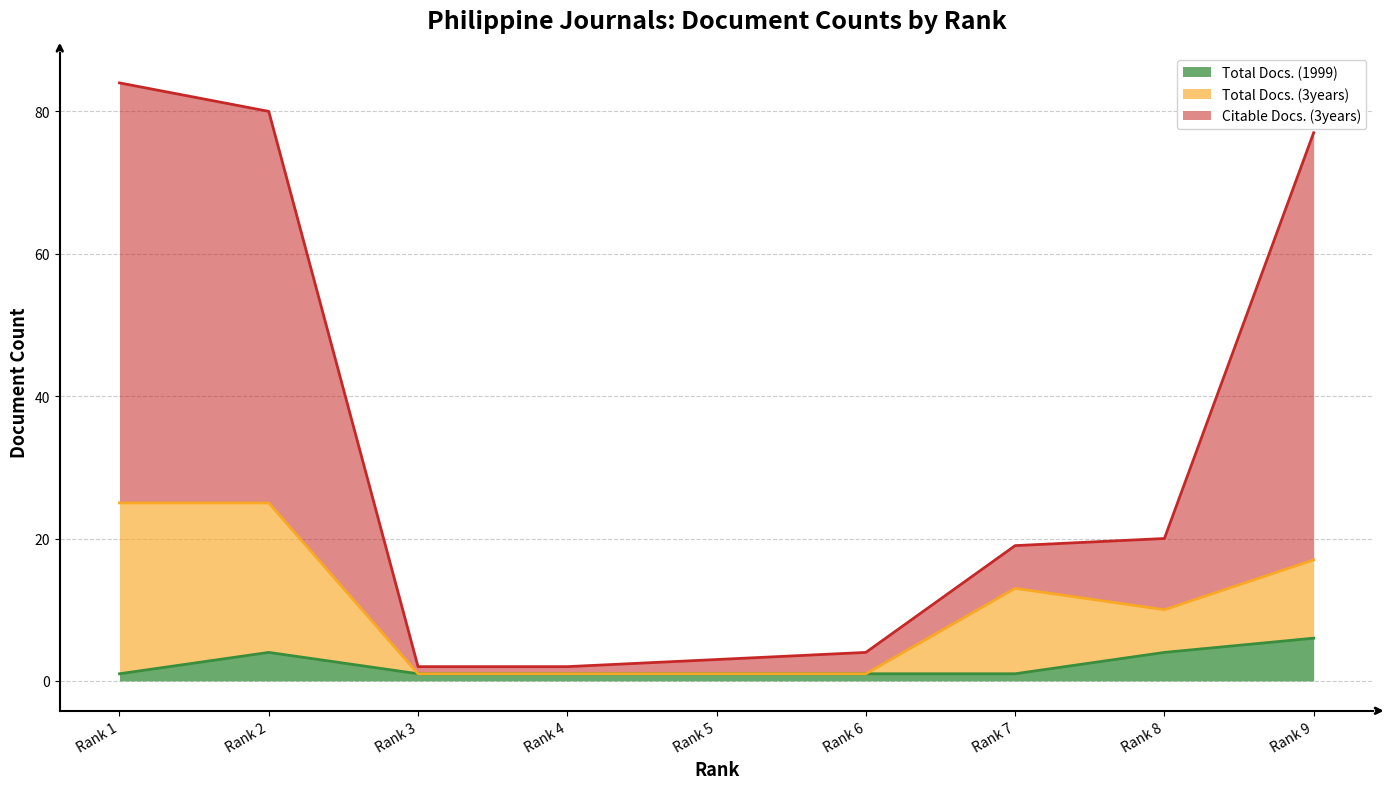

What is the maximum value for Total Docs. (3years)?

25